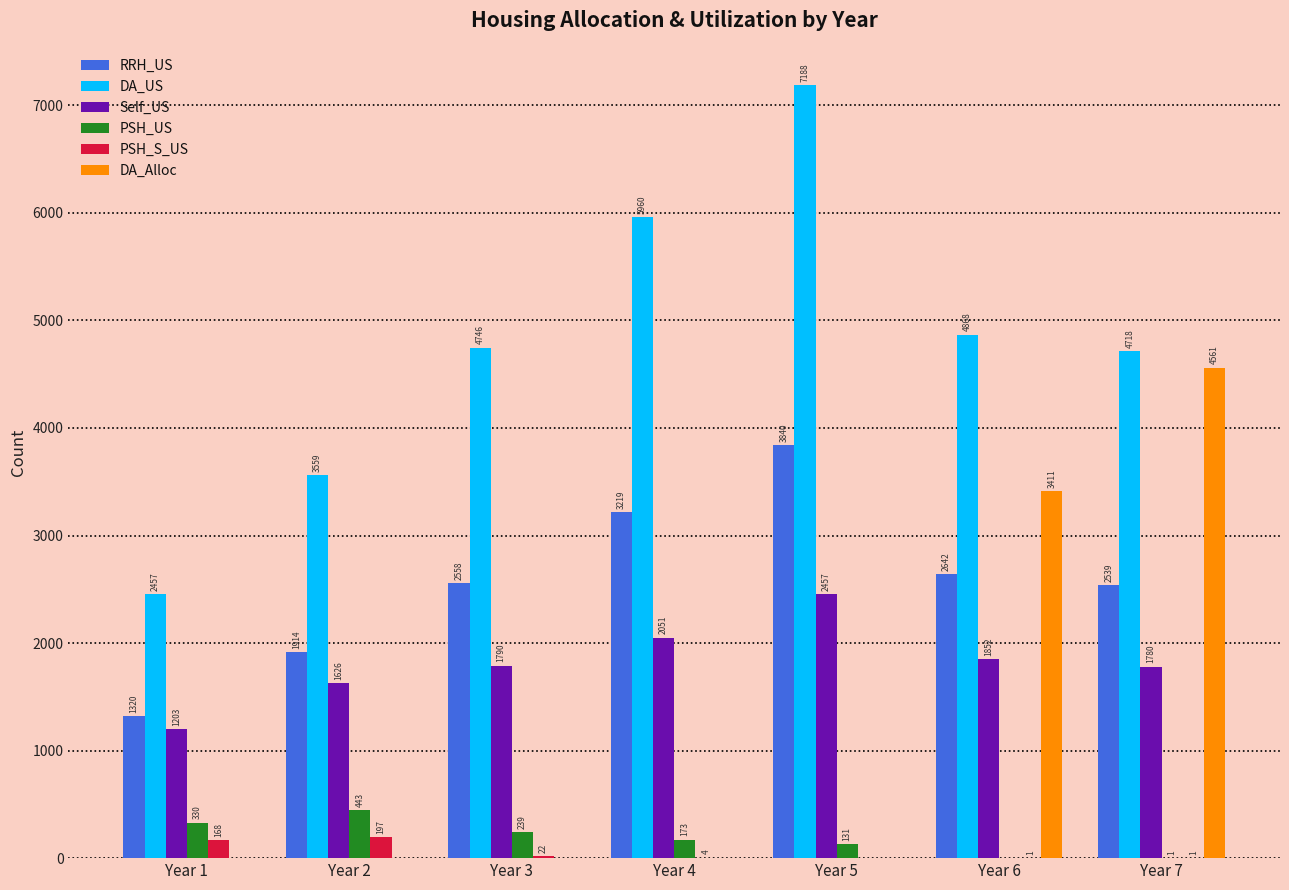

Reading right to left, transcribe all the data shown in this chart.

RRH_US: Year 7=2539	Year 6=2642	Year 5=3840	Year 4=3219	Year 3=2558	Year 2=1914	Year 1=1320
DA_US: Year 7=4718	Year 6=4868	Year 5=7188	Year 4=5960	Year 3=4746	Year 2=3559	Year 1=2457
Self_US: Year 7=1780	Year 6=1852	Year 5=2457	Year 4=2051	Year 3=1790	Year 2=1626	Year 1=1203
PSH_US: Year 7=1	Year 6=0	Year 5=131	Year 4=173	Year 3=239	Year 2=443	Year 1=330
PSH_S_US: Year 7=1	Year 6=1	Year 5=0	Year 4=4	Year 3=22	Year 2=197	Year 1=168
DA_Alloc: Year 7=4561	Year 6=3411	Year 5=0	Year 4=0	Year 3=0	Year 2=0	Year 1=0